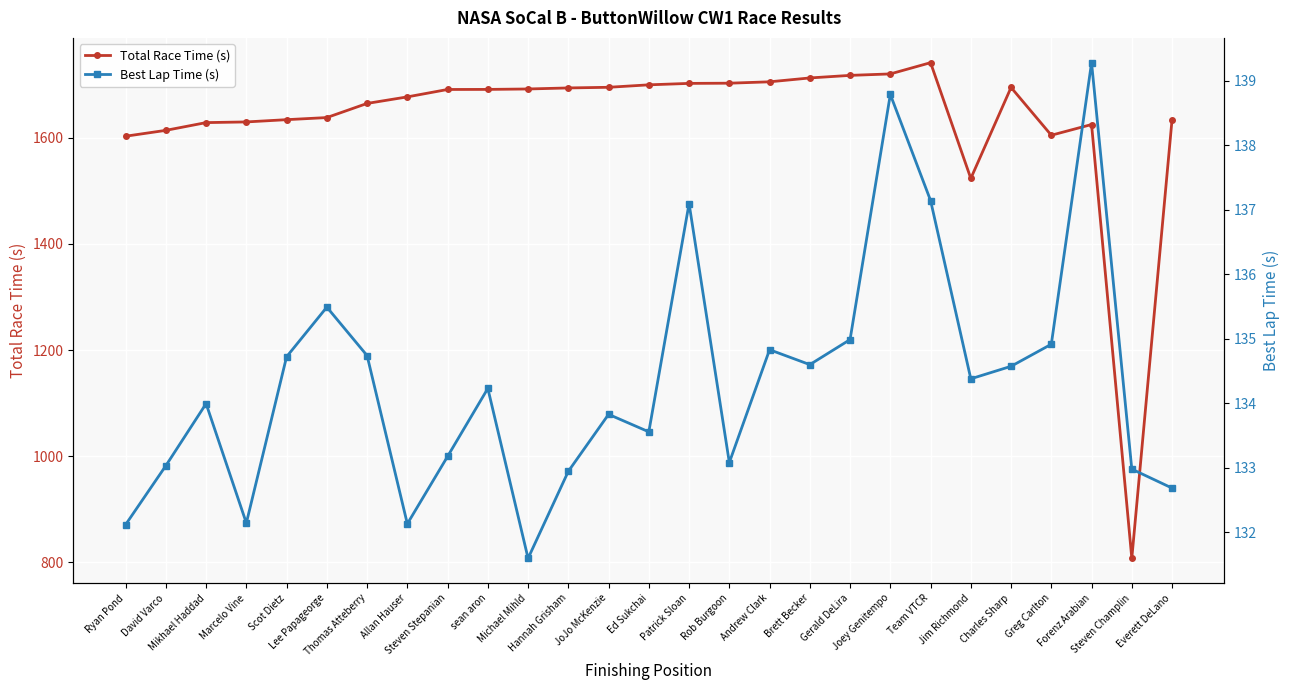

What is the label of the 15th point from the left?

Patrick Sloan